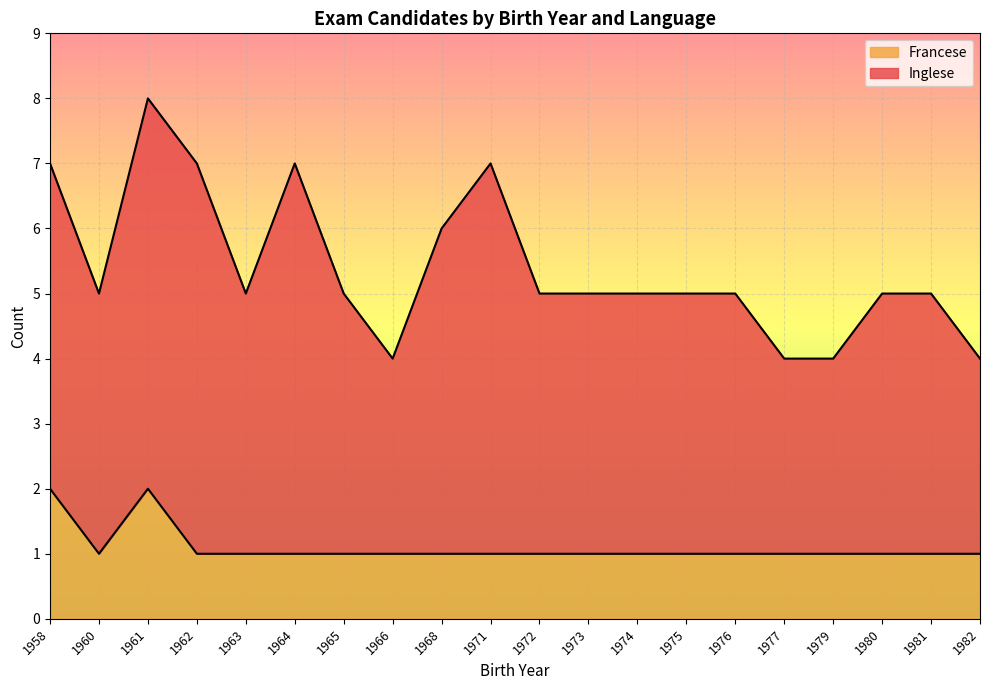

Approximately how many times larger is the value at 1962 compared to 1977?

1.0